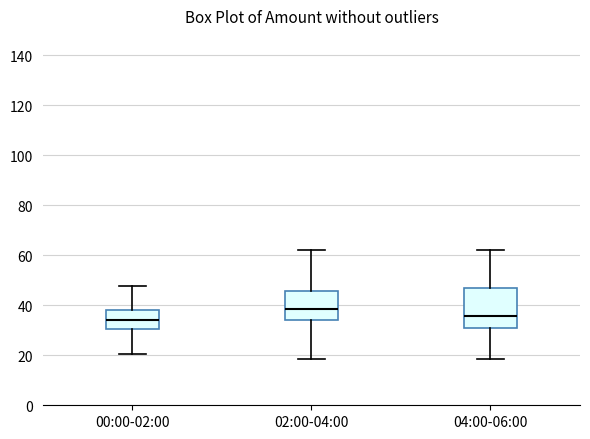

Reading left to right, read every box against the y-axis: the position of its median line, the range the box covers, and the ends of its whiskers. The values are not printed on the chart, so give them approximately, as read against the axis.

00:00-02:00: median 34, box 30 to 38, whiskers 20 to 48
02:00-04:00: median 38, box 34 to 46, whiskers 18 to 62
04:00-06:00: median 36, box 30 to 46, whiskers 18 to 62